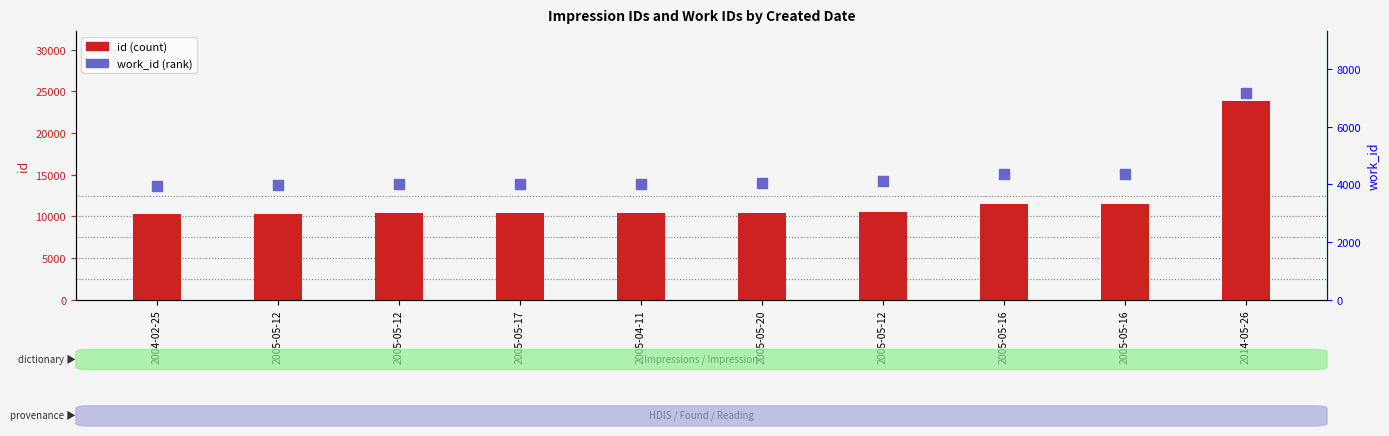

Which series contains the lowest Y value?

work_id